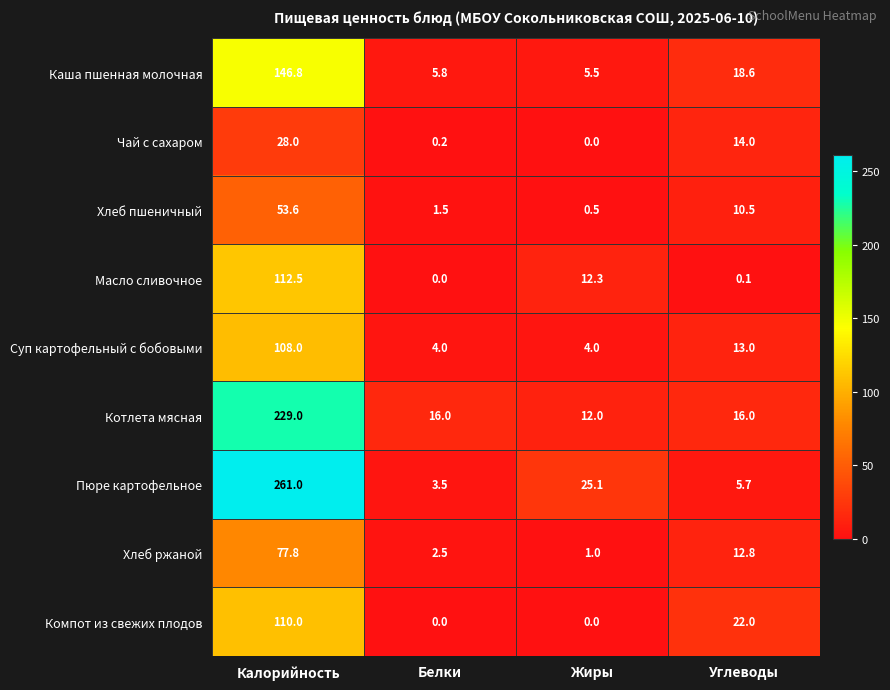

What is the total value across all series at Жиры?

60.4